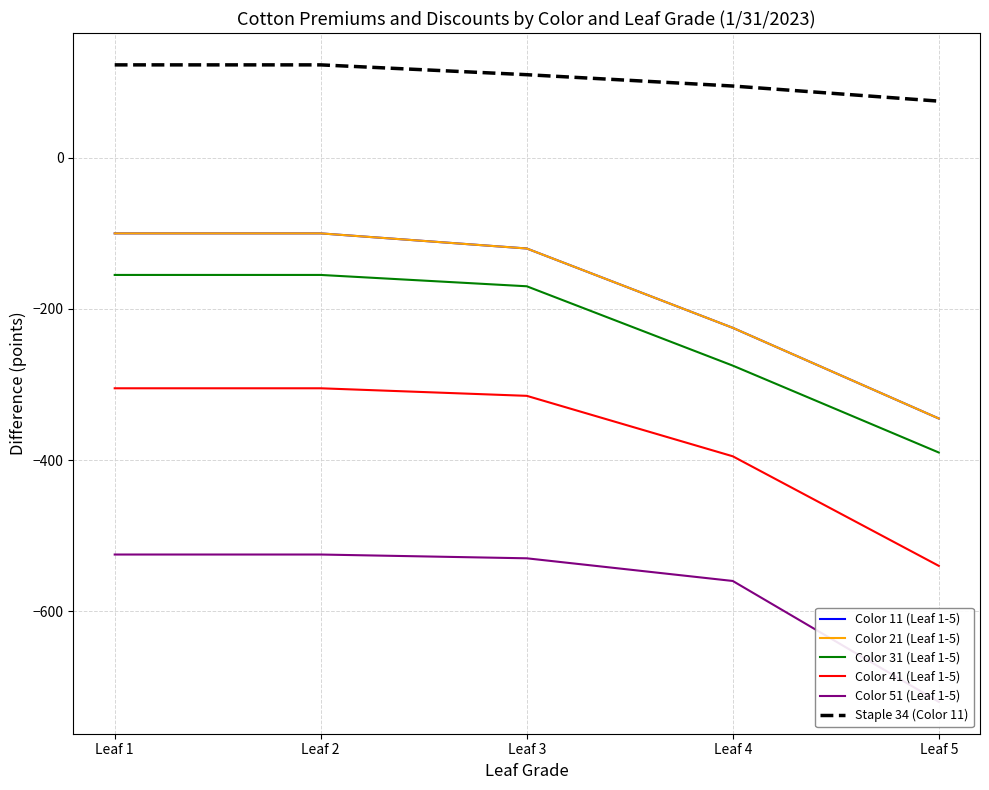

Where is Color 51 (Leaf 1-5) nearest to the value -622?

Leaf 4